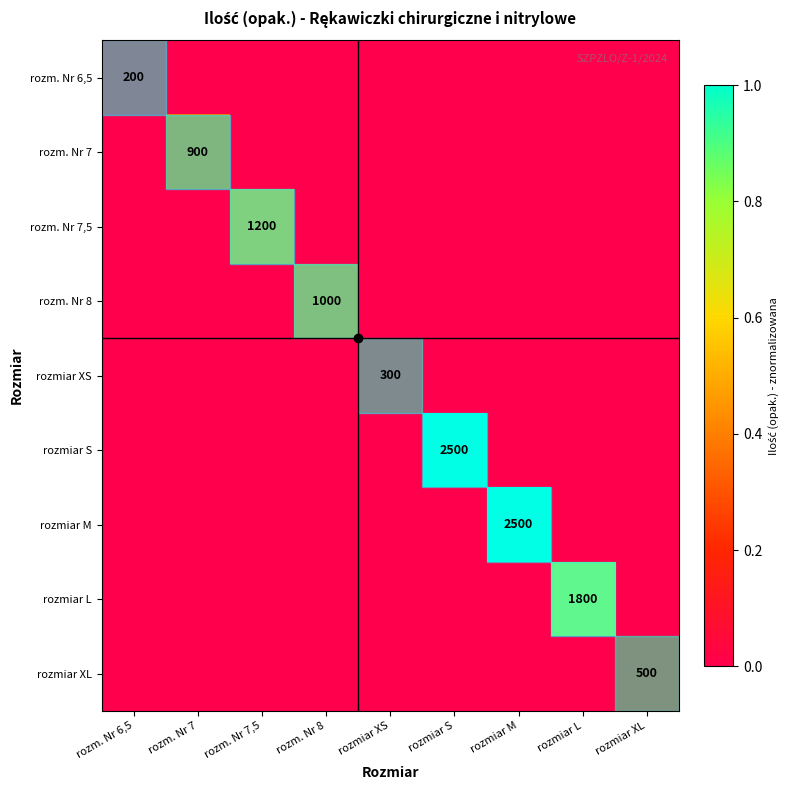

Is it true that rozm. Nr 7 equals 567 at rozm. Nr 7?

False